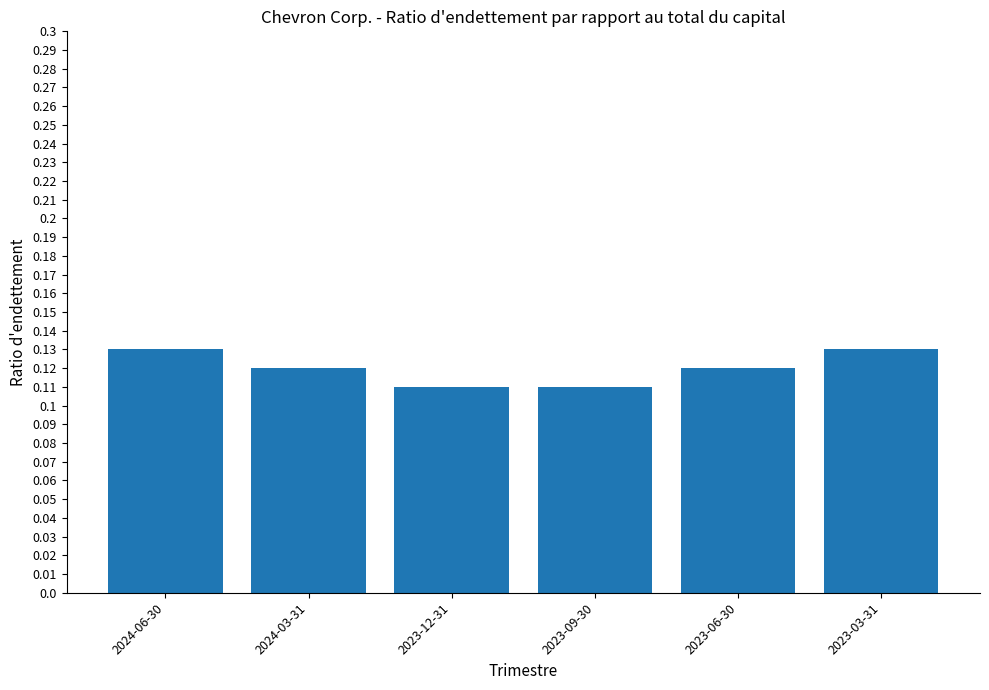

How many values are between 0 and 1?

6